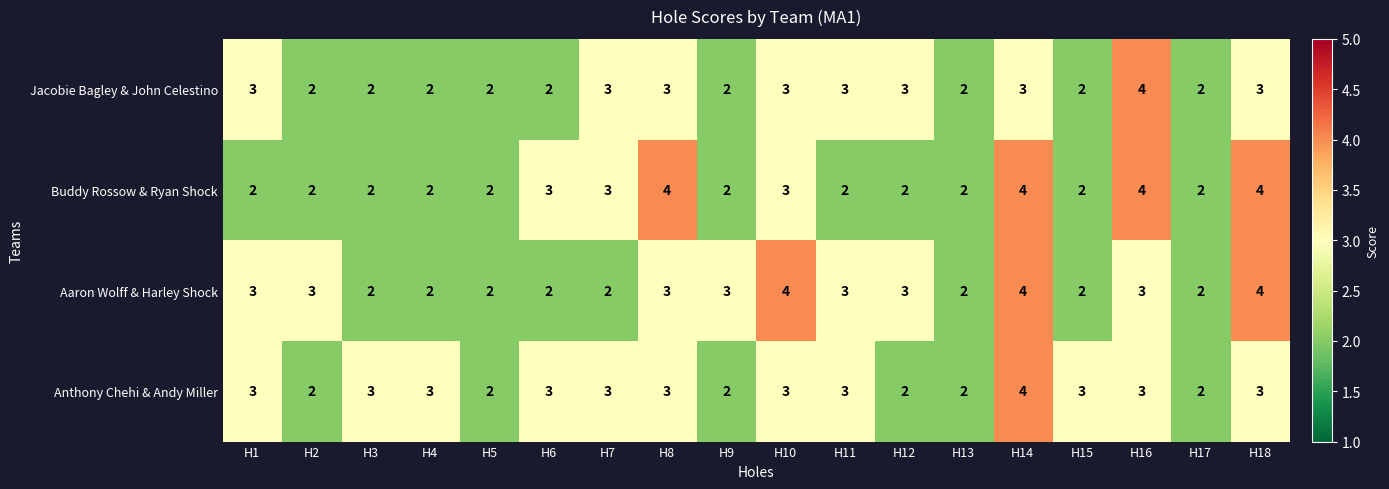

At which label does Anthony Chehi & Andy Miller reach its peak?

H14